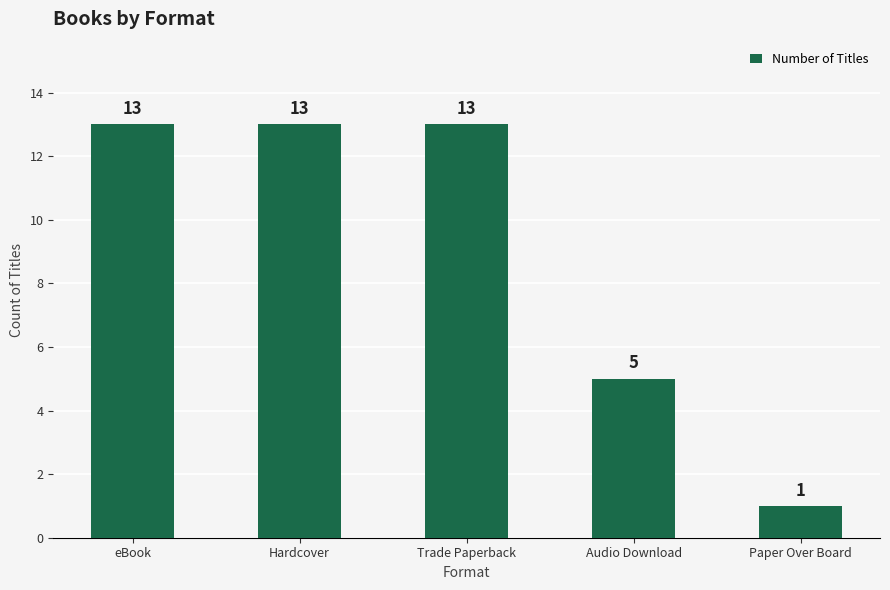

What is the change in value from Trade Paperback to Audio Download?

-8